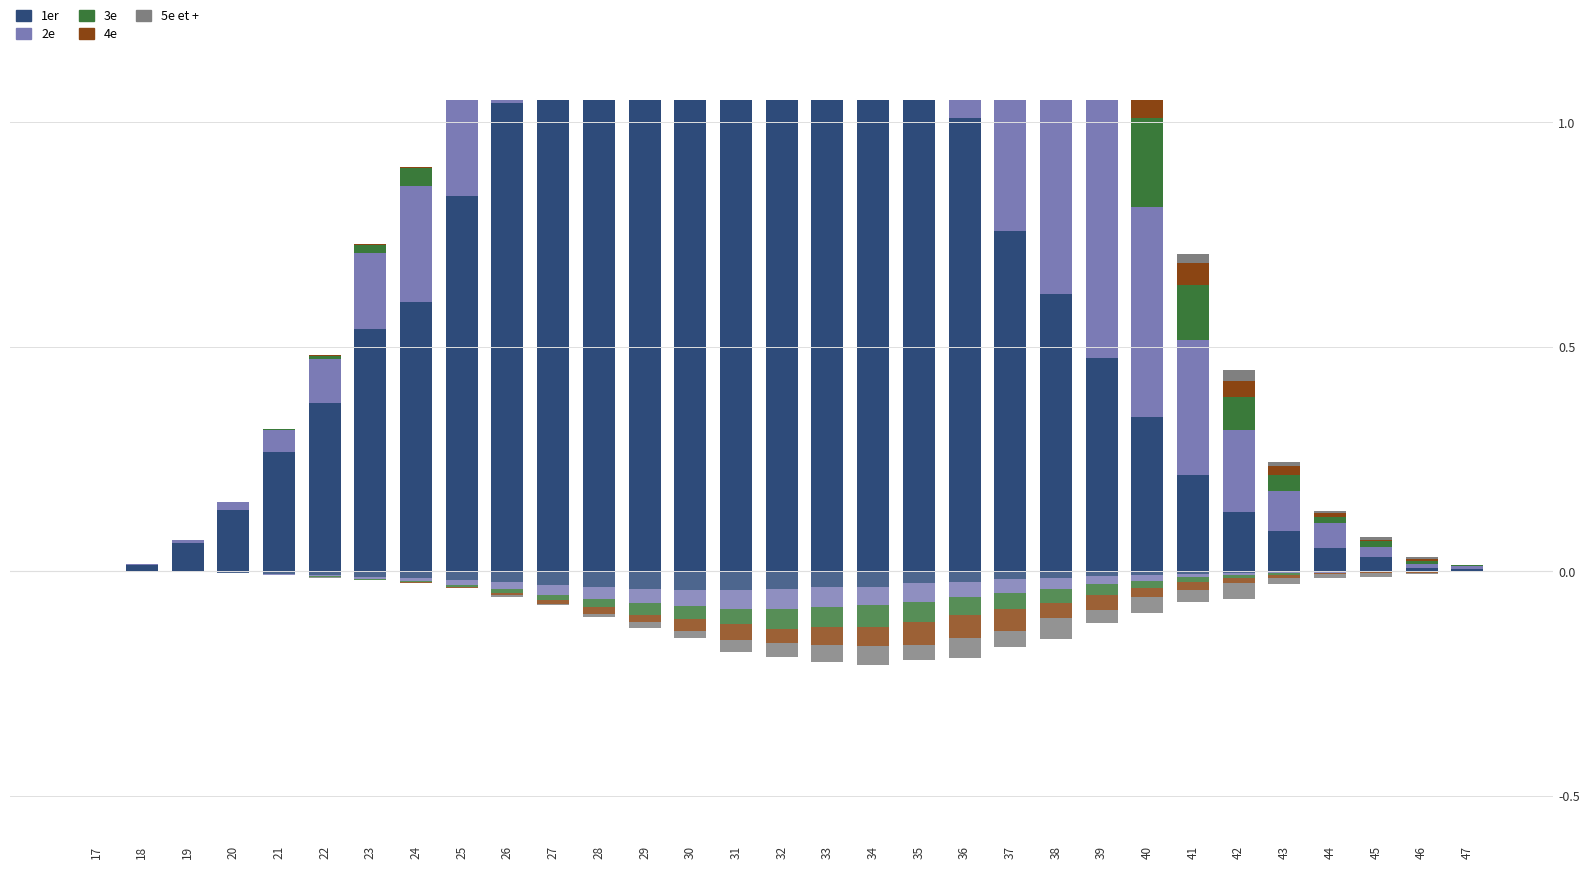

At which category is the sum across all series the highest?

32